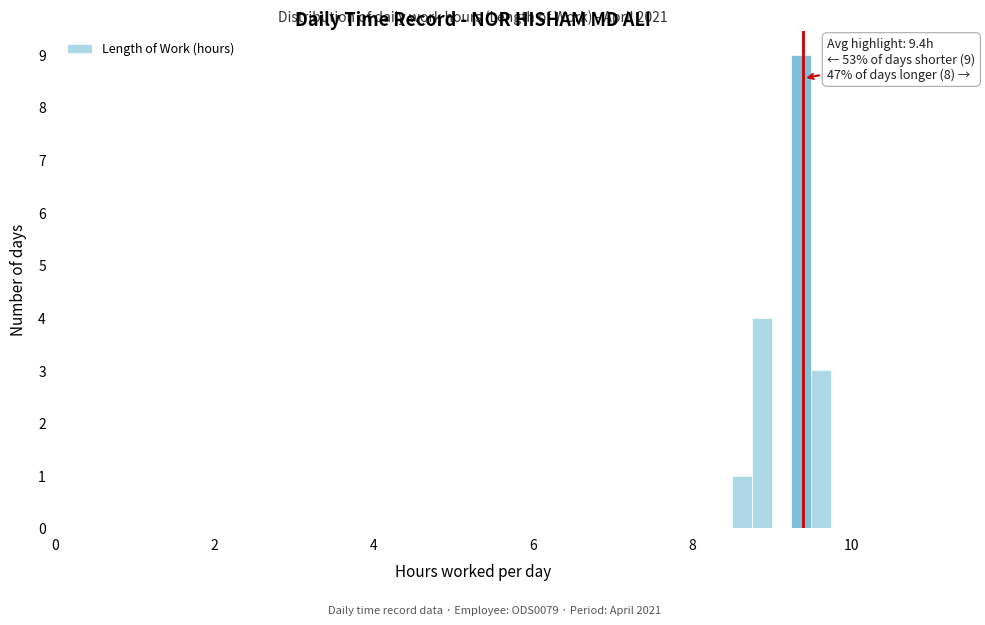

Read against the x-axis, roughly where is the centre of the tallest bar?

9.4